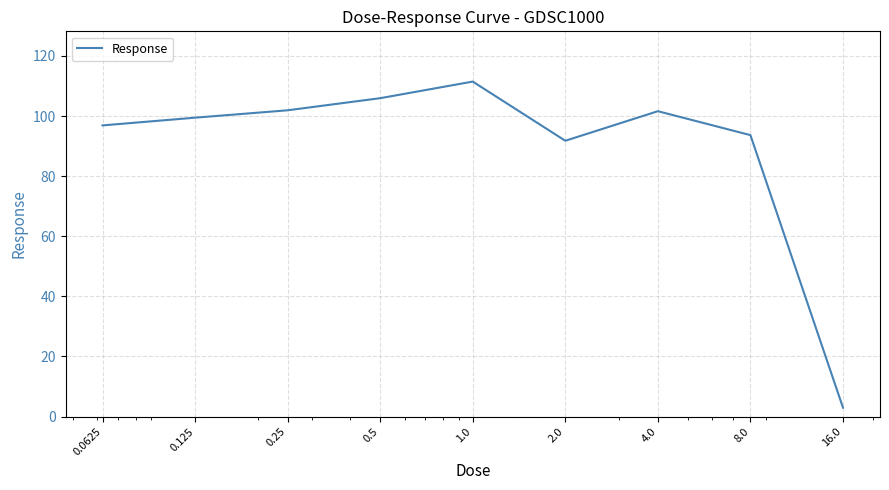

What is the difference between the second highest and second lowest values?

14.2